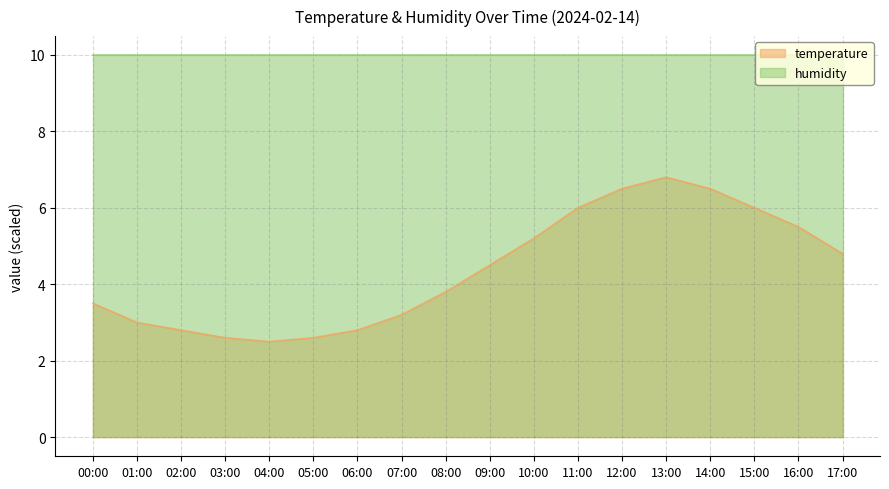

Where is the data nearest to the value 4?

08:00